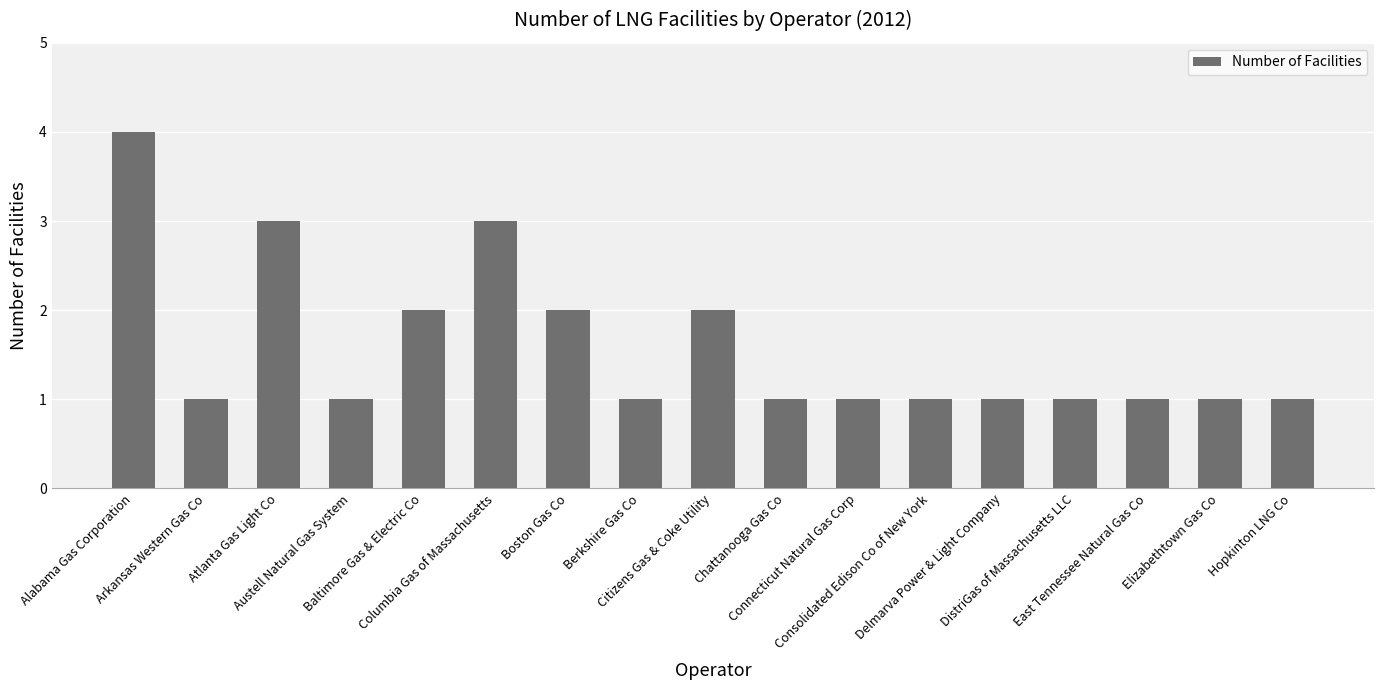

What is the ratio of the value at Atlanta Gas Light Co to the value at Connecticut Natural Gas Corp?

3.0